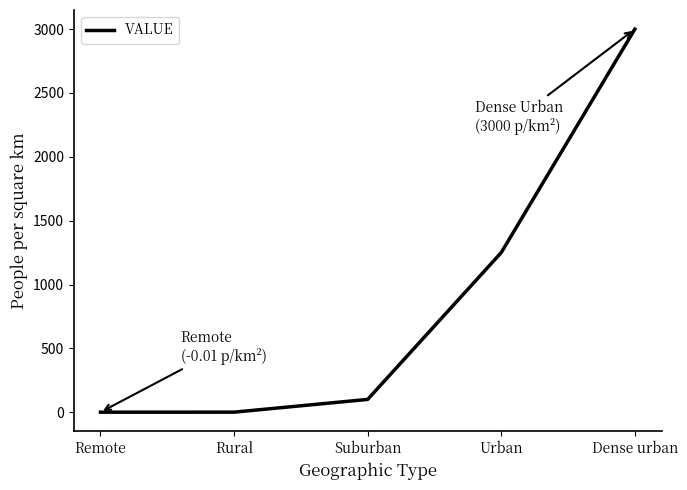

True or false: the data shows 1871.9 at Urban.

False